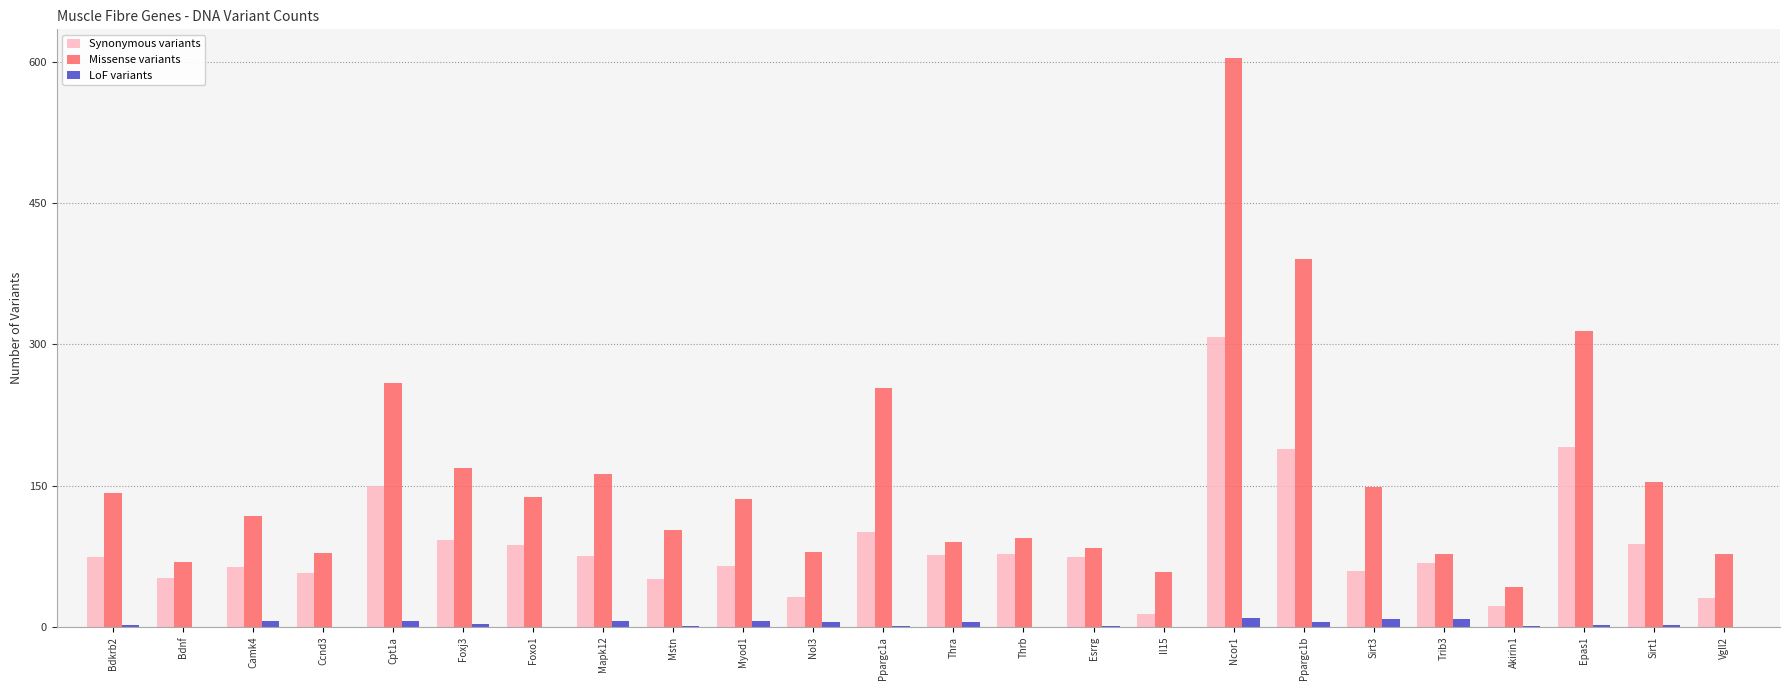

Where is Missense variants nearest to the value 323?

Epas1